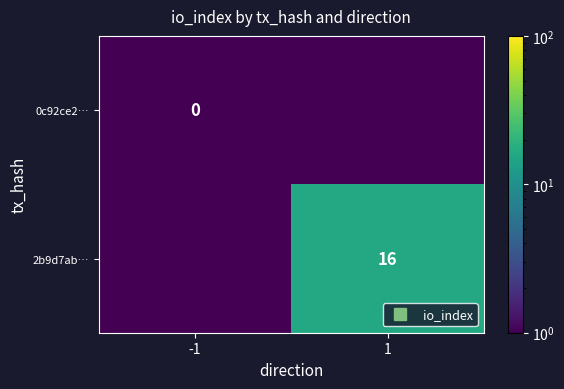

At which category is the sum across all series the highest?

1